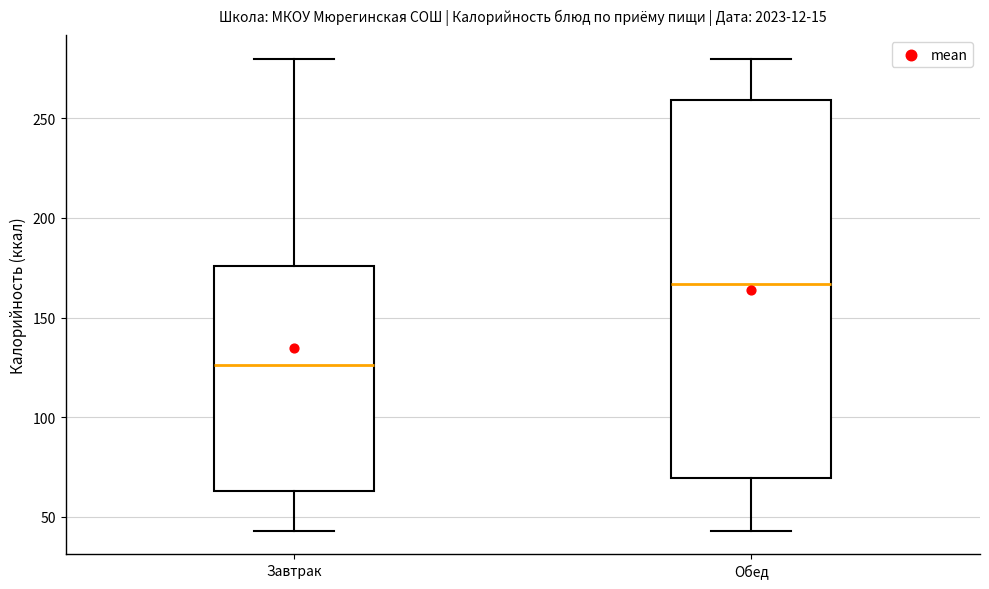

Where does the lower whisker of the box for Завтрак end on the y-axis? The values are not printed on the chart, so give them approximately, as read against the axis.

45